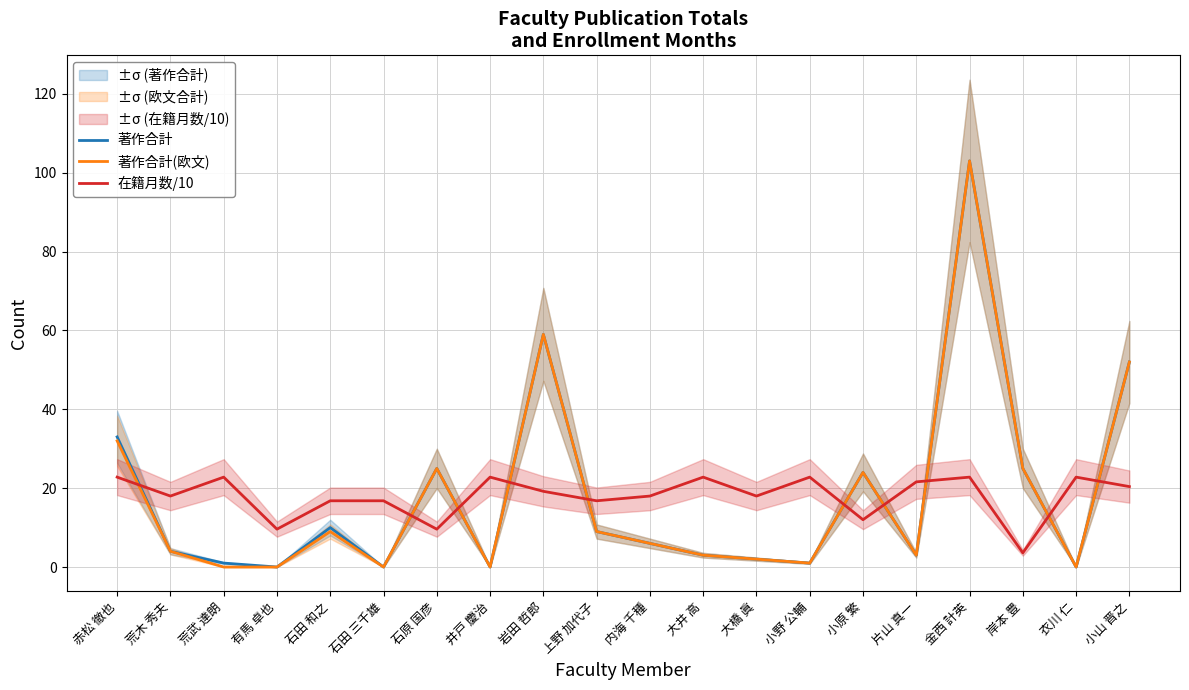

What is the difference between the maximum and second lowest values in the 著作合計 series?

103.0